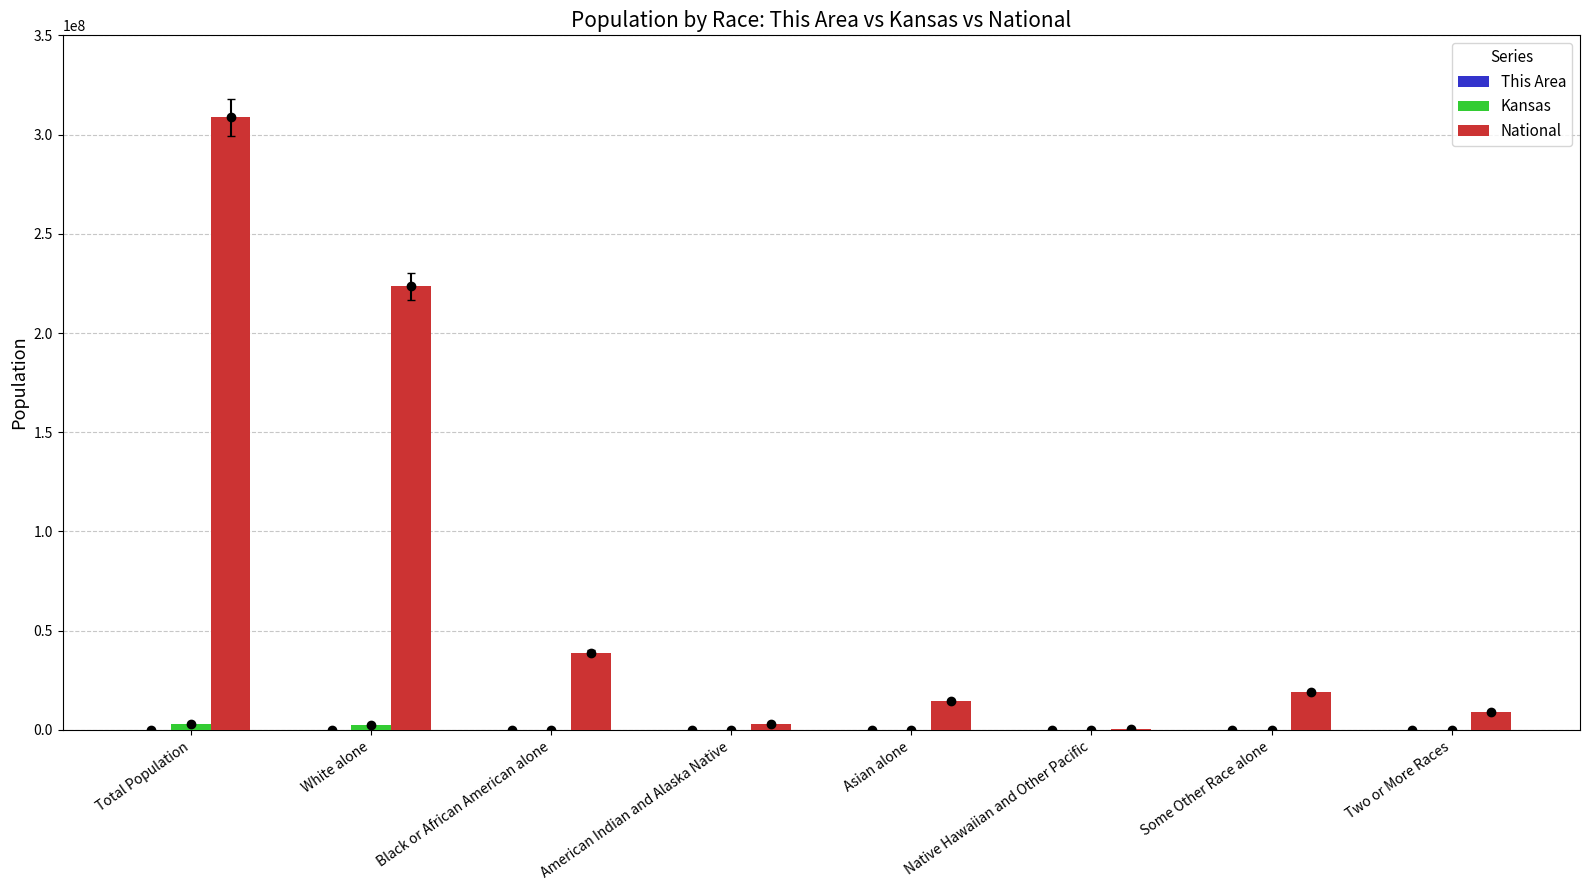

At which category does the chart reach its peak across all series?

Total Population